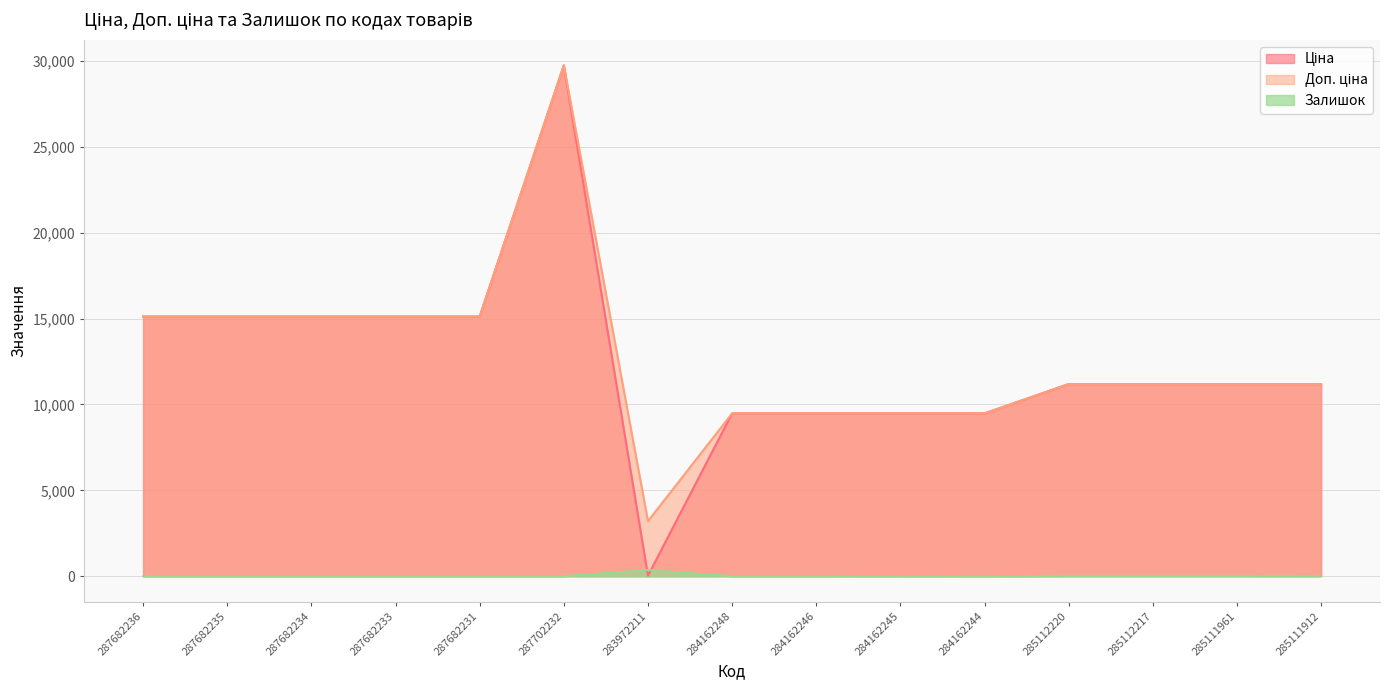

What is the maximum value shown in the chart?

29747.2